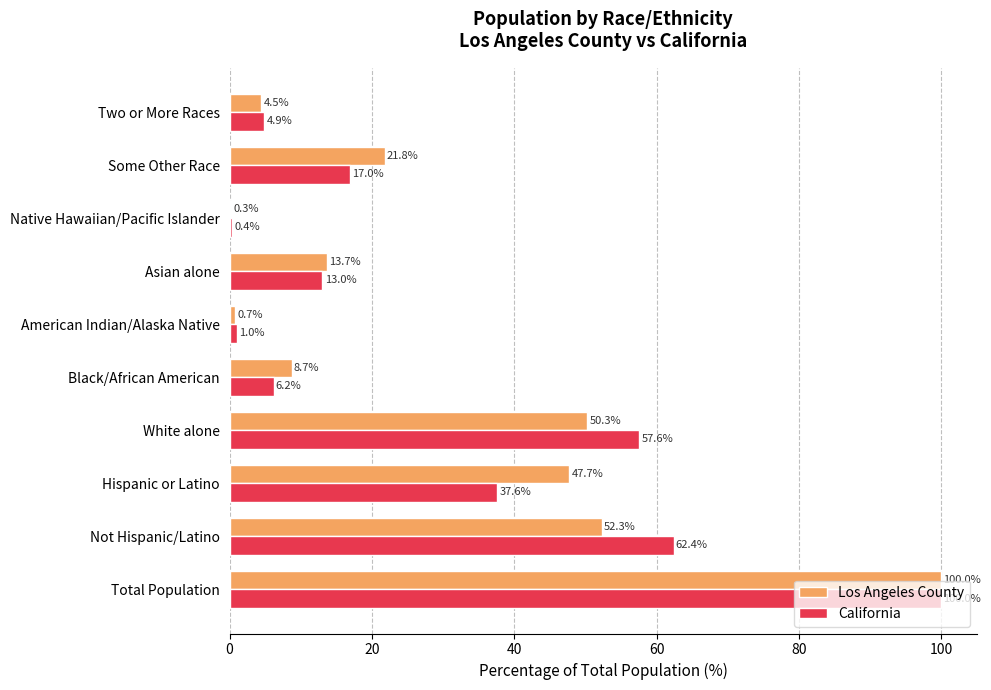

Which series changed the most between Black/African American and Two or More Races?

Los Angeles County